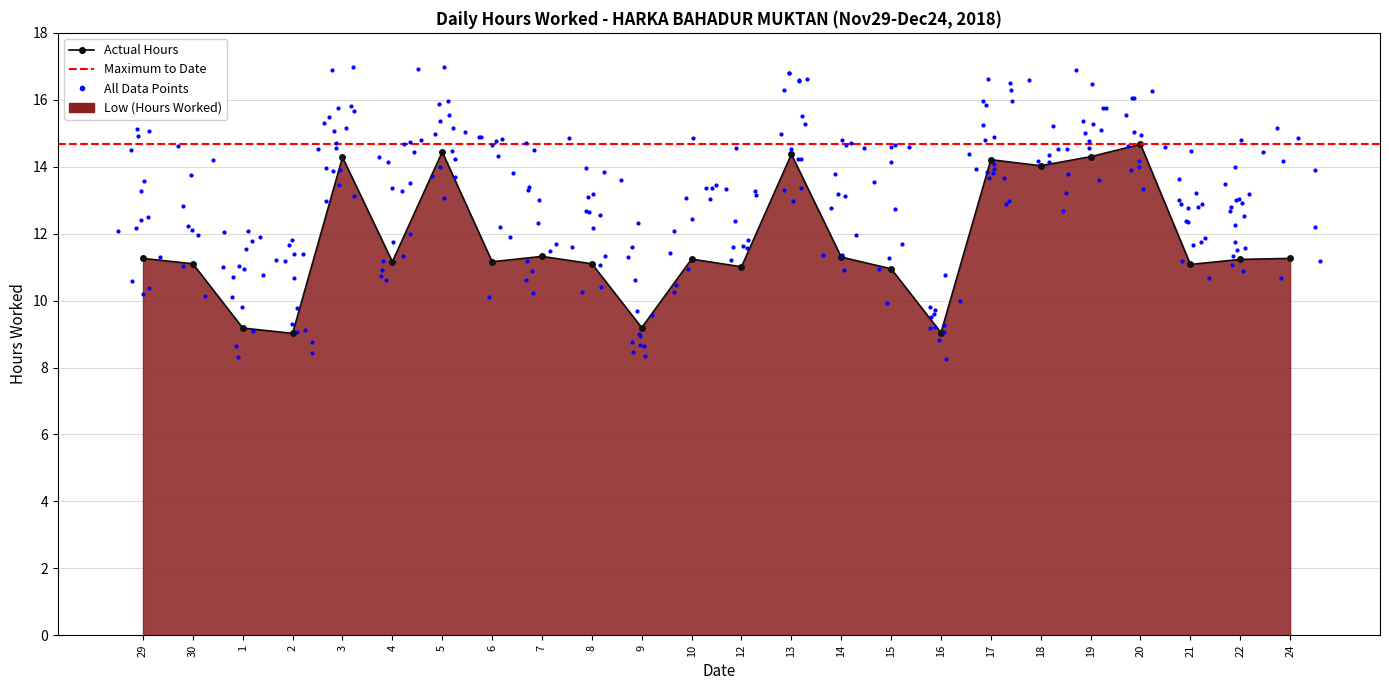

What is the change in value from 29 to 13?

+3.1